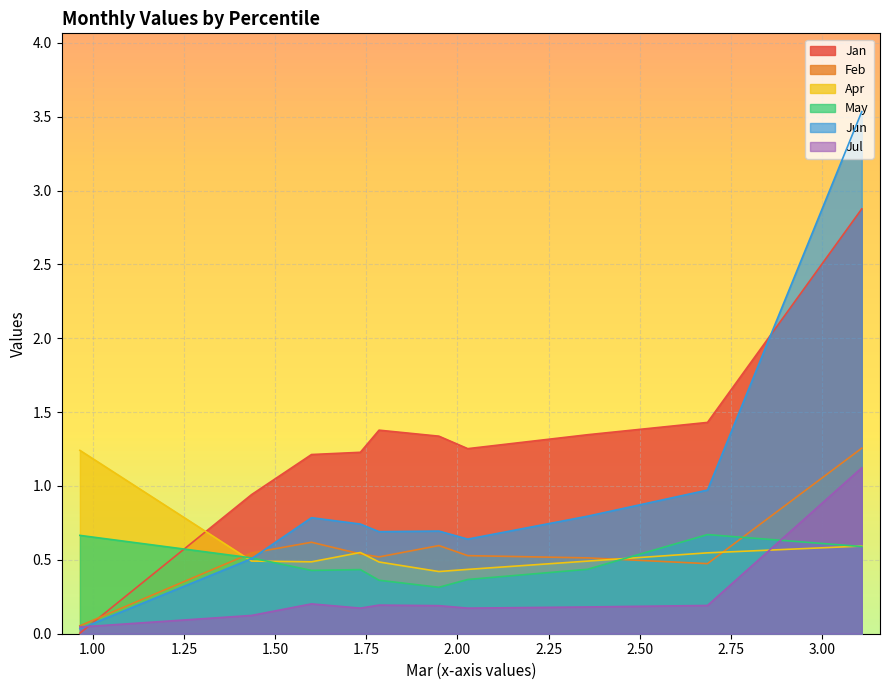

How many interior local valleys does the Jul series have?

2